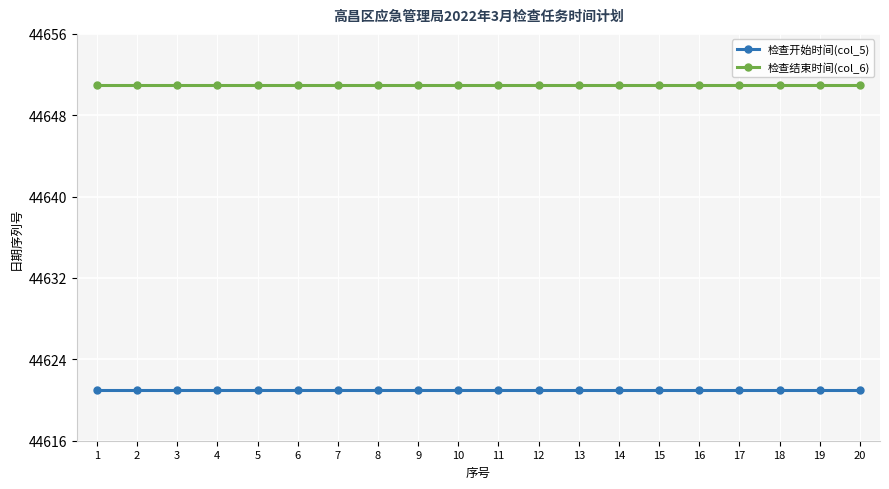

How many lines are shown in the chart?

2